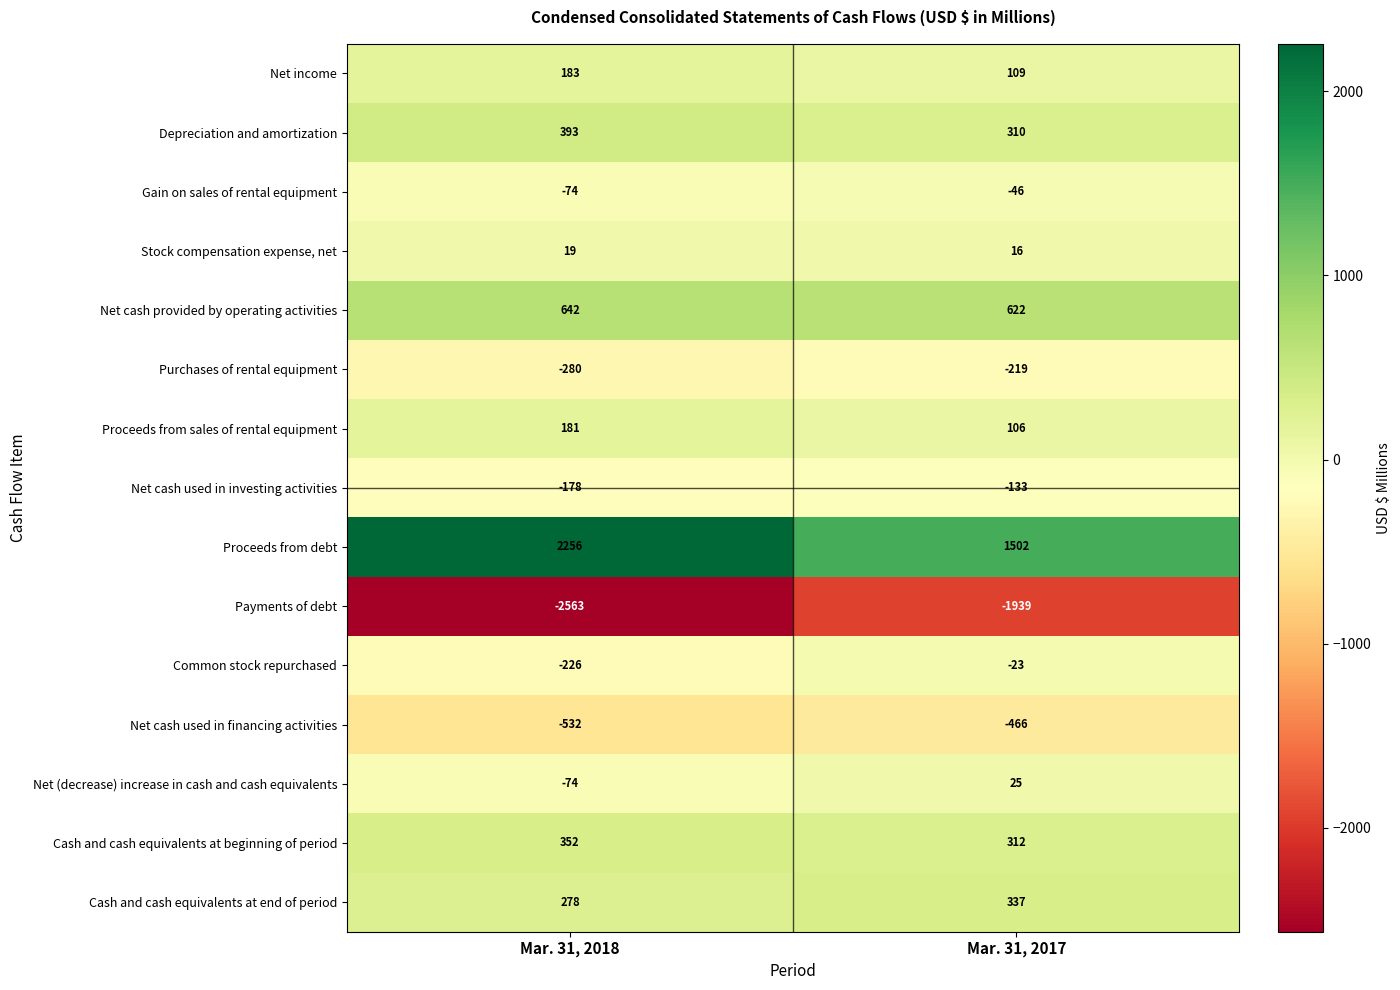

Which series has the largest total across all categories?

Proceeds from debt